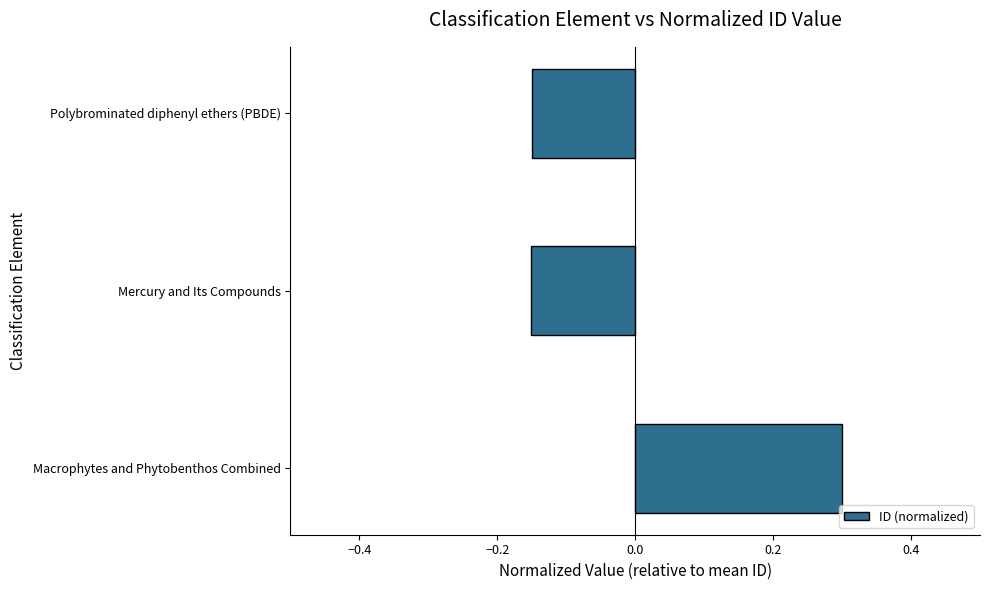

What is the change in value from Macrophytes and Phytobenthos Combined to Polybrominated diphenyl ethers (PBDE)?

-0.4